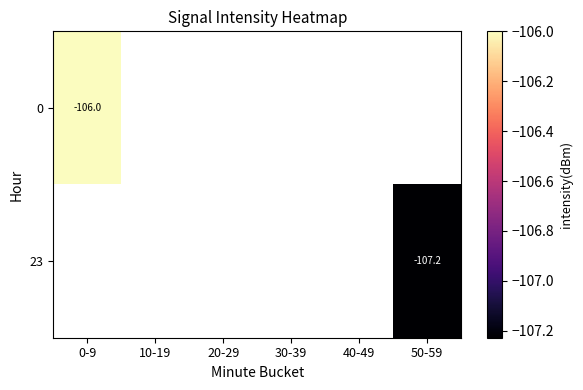

What value does the 23 series have at 50-59?

-107.2